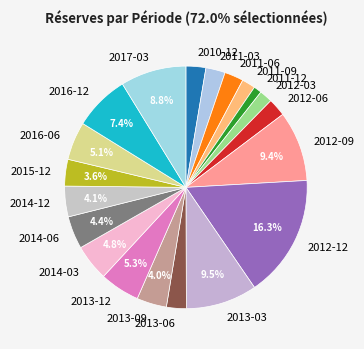

Which category has the biggest portion of the pie?

2012-12